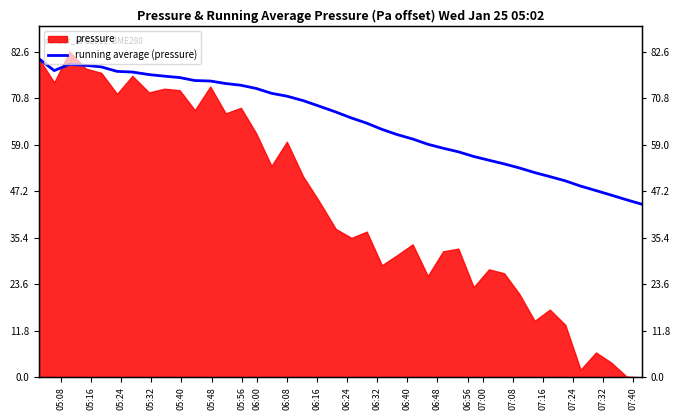

What is the average value?

64.8